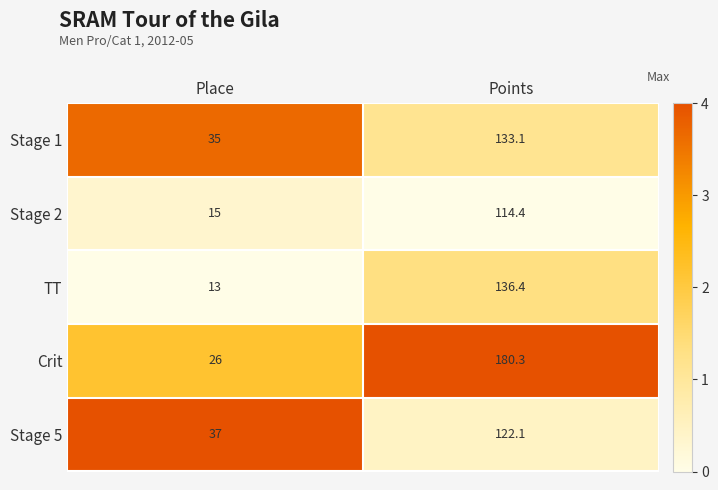

What is the approximate value of Stage 5 at Points?

122.1